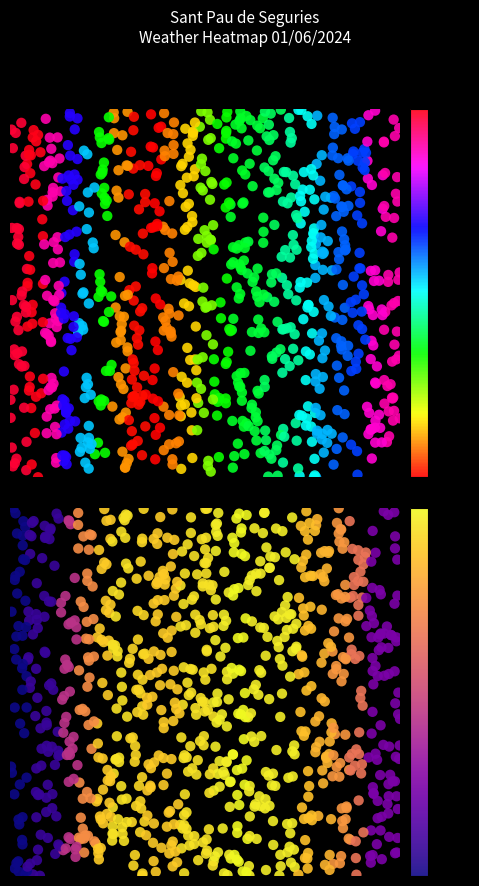

How many data points in Temperatura are less than 11?

8